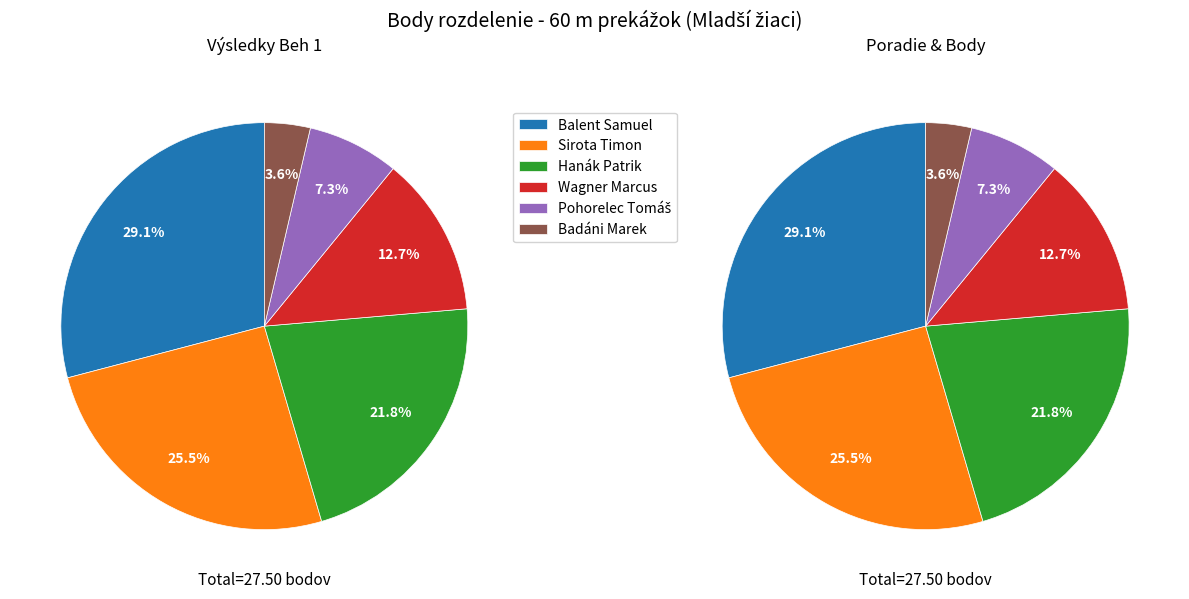

Is there any slice that represents more than half of the pie?

No